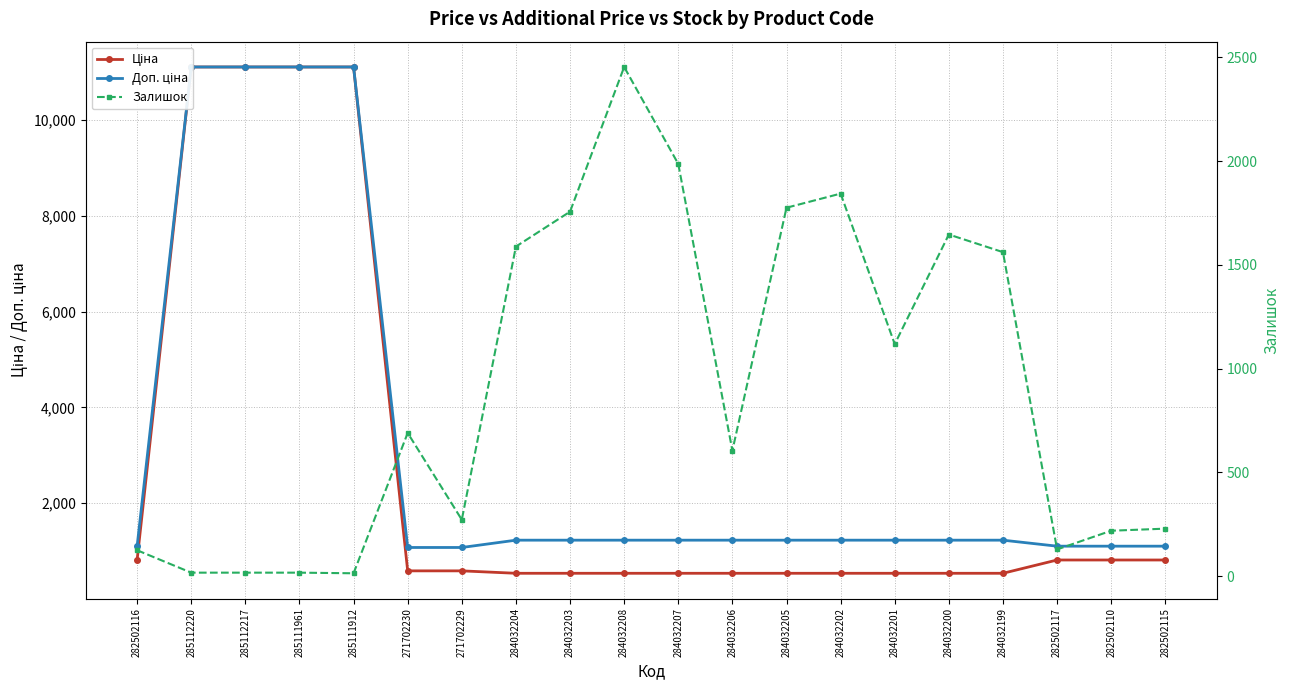

What is the total value across all series at 271702230?

2350.4